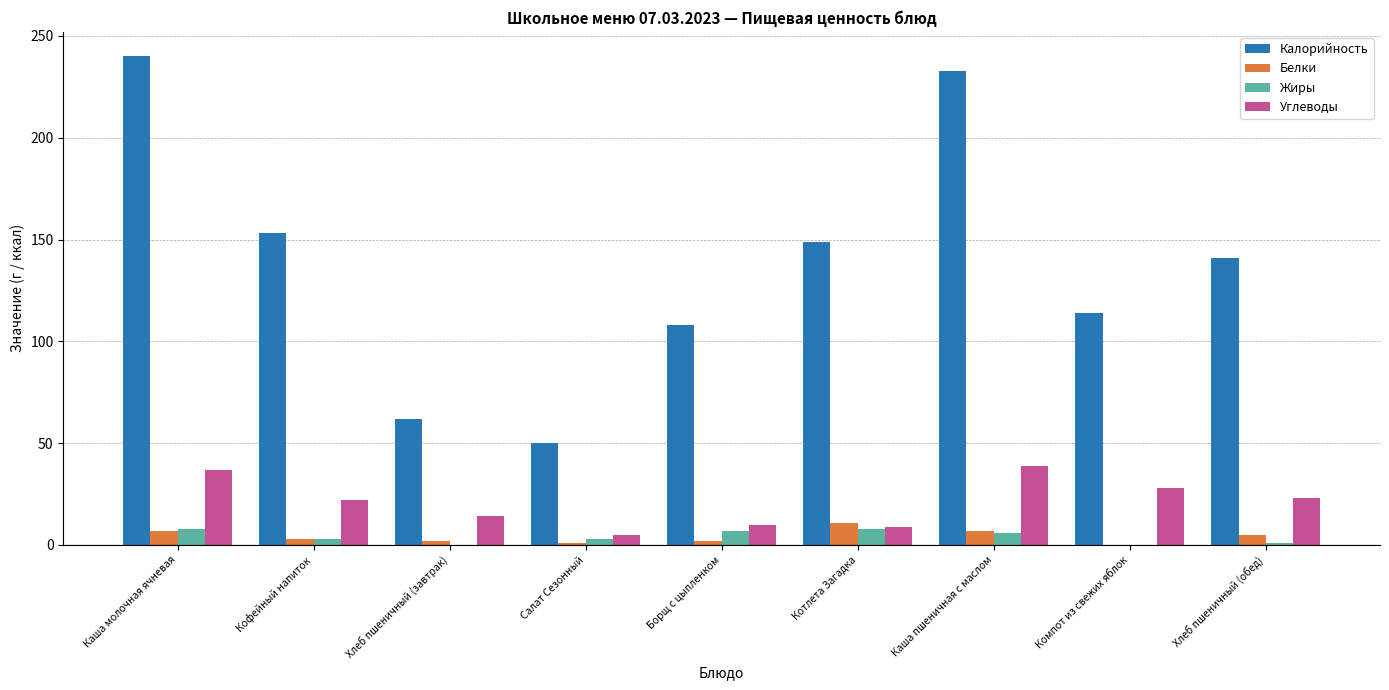

What is the sum of all Калорийность values?

1250